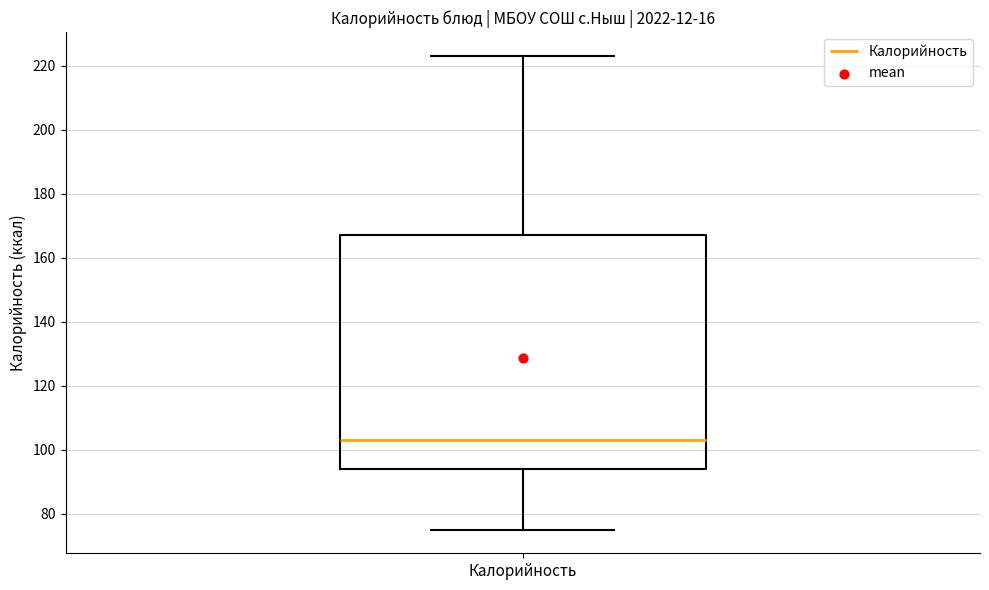

Where does the lower whisker of the box for Калорийность end on the y-axis? The values are not printed on the chart, so give them approximately, as read against the axis.

76